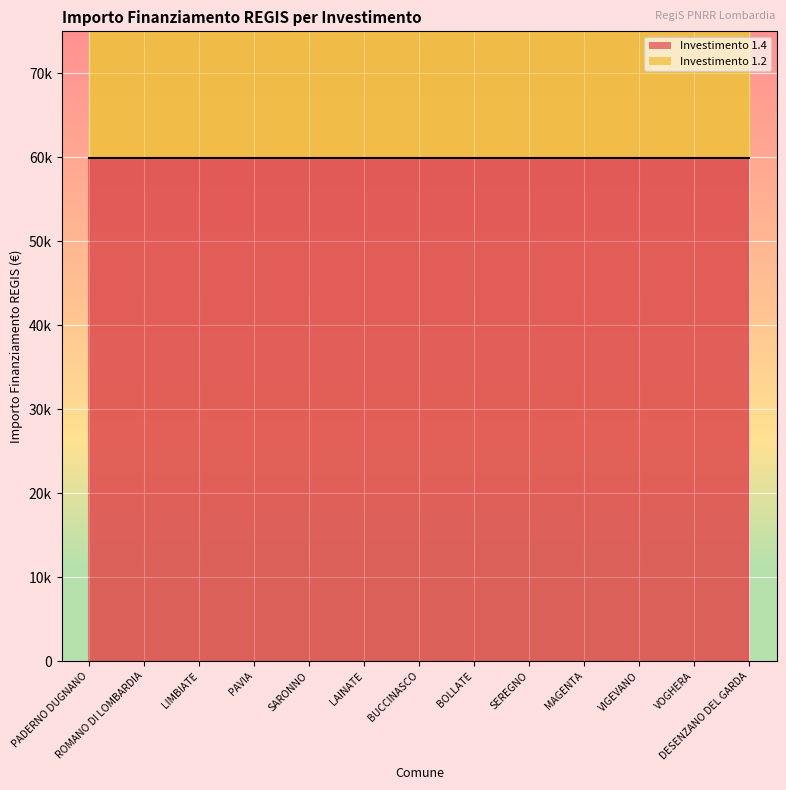

True or false: the data has more than 0 interior local peaks.

False